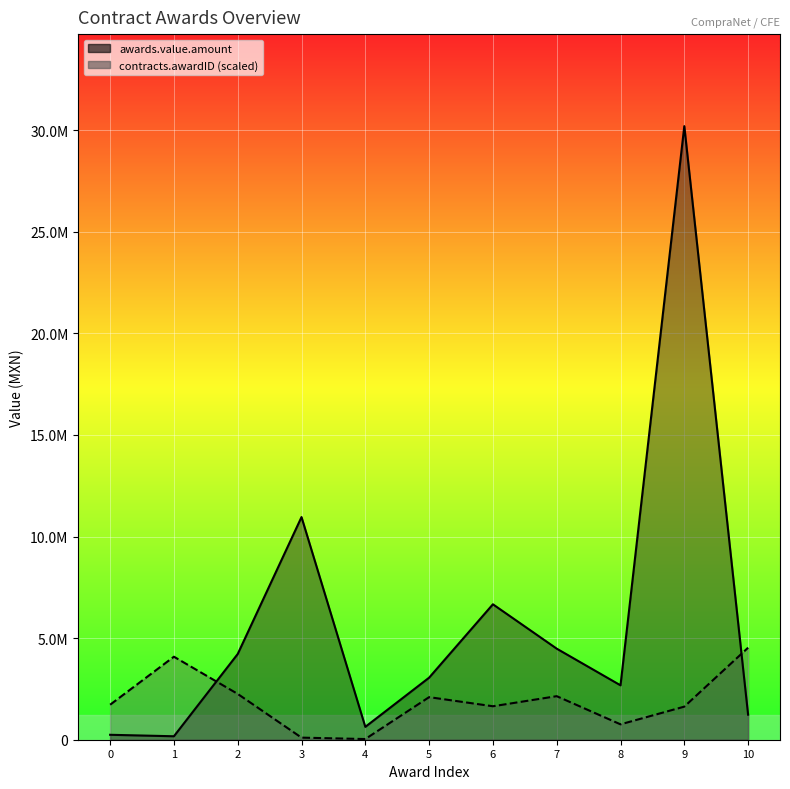

Between 1 and 6, which is larger?

1